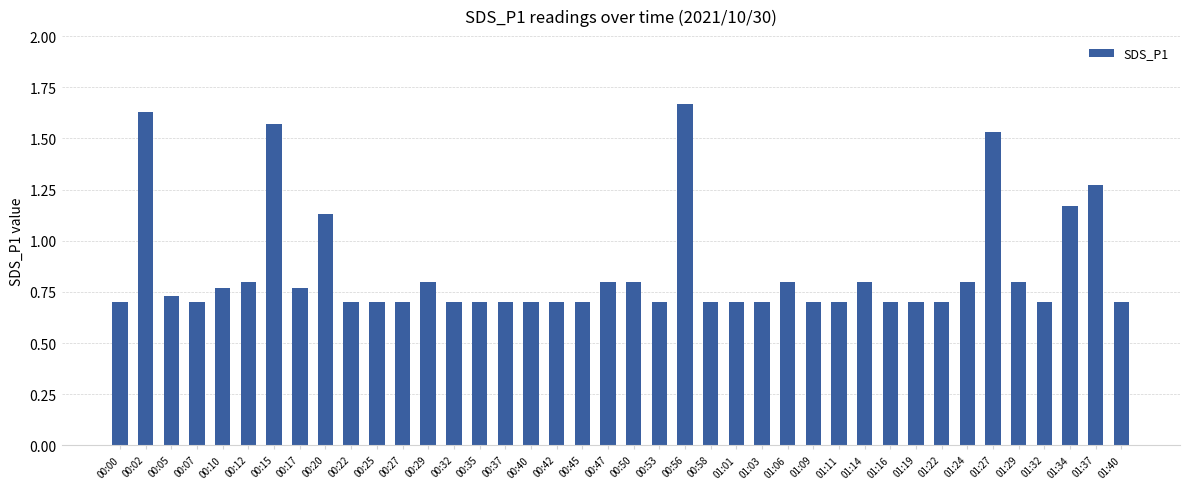

What is the sum of all values?

34.0